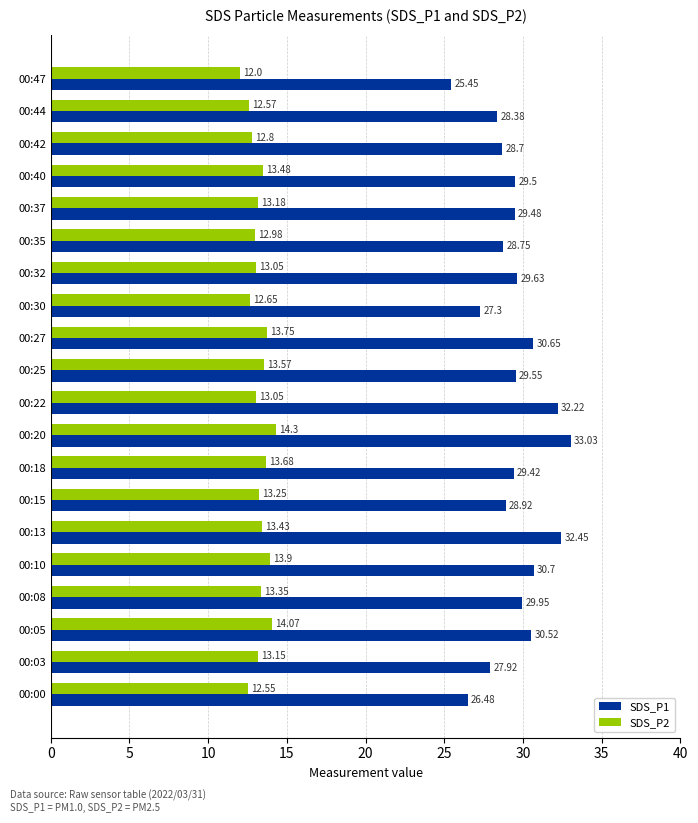

List the series in order of their overall mean, lowest first.

SDS_P2, SDS_P1